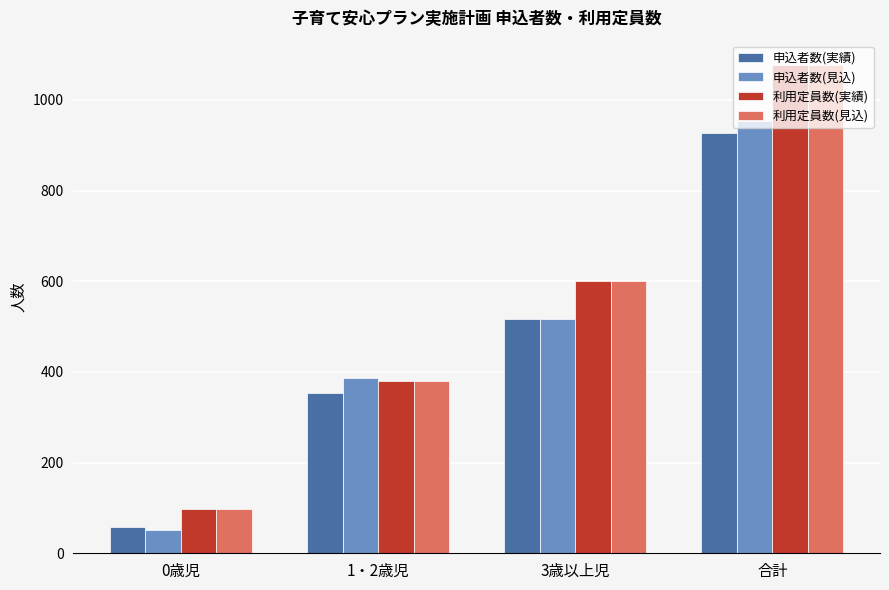

The 申込者数(見込) series shows 187 at 3歳以上児. True or false?

False